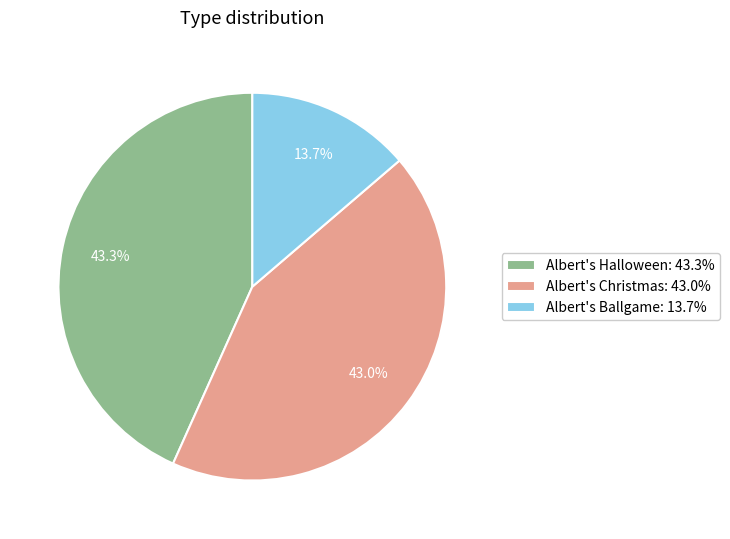

To the nearest percent, what is the difference between the largest and smallest slice percentages?

30%